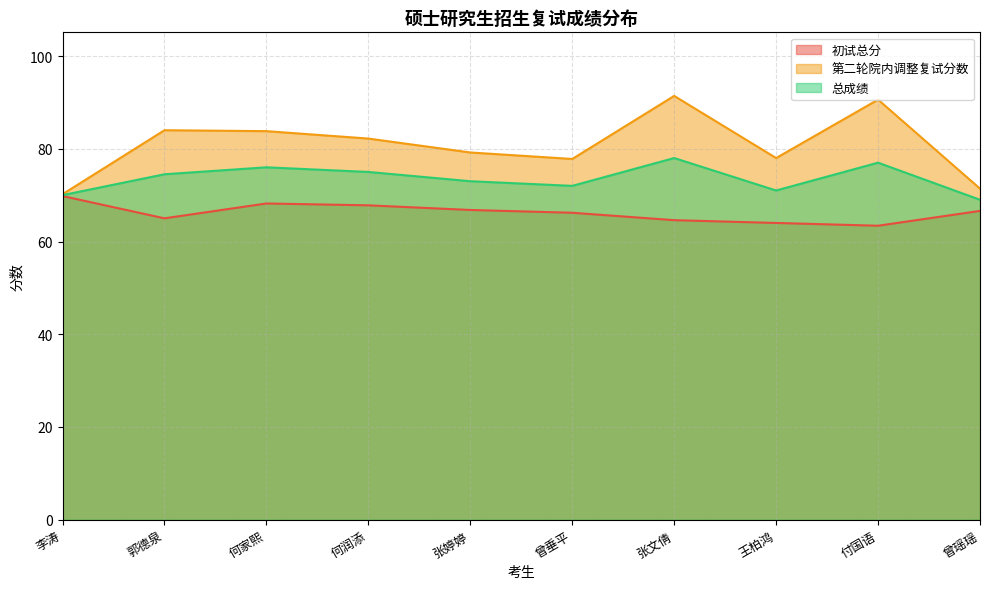

How many values in the 第二轮院内调整复试分数 series exceed 82?

5